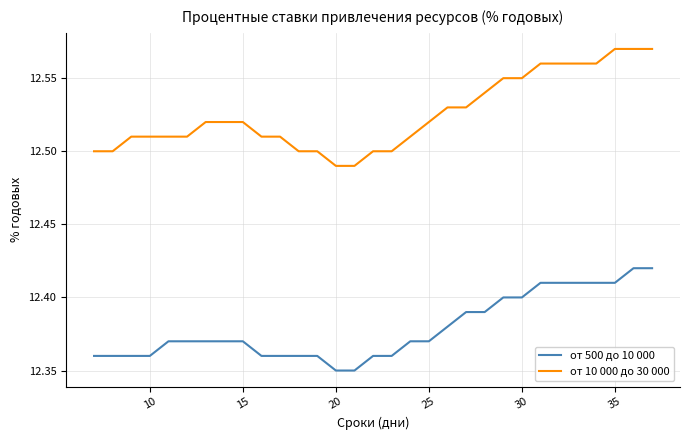

True or false: от 10 000 до 30 000 and от 500 до 10 000 cross at least once.

False